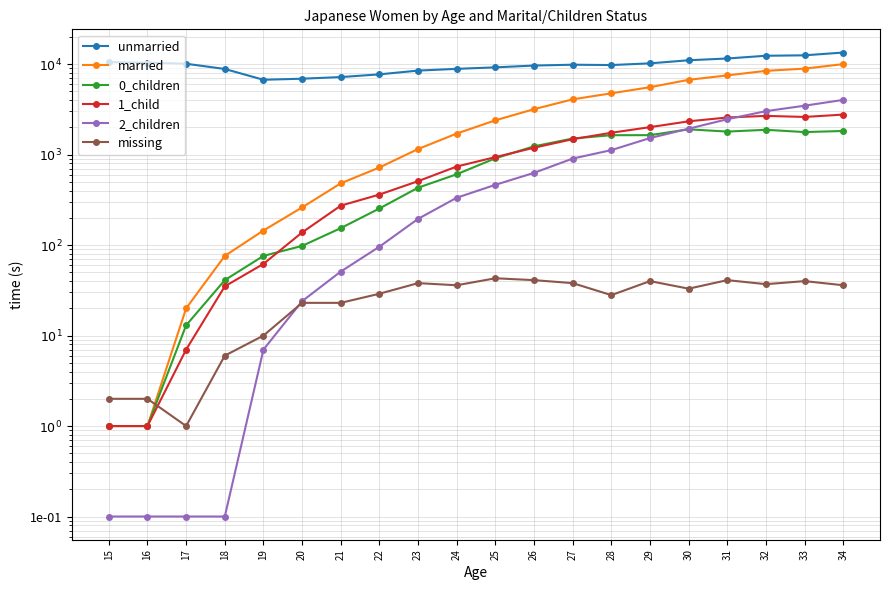

True or false: 2_children and unmarried cross at least once.

False